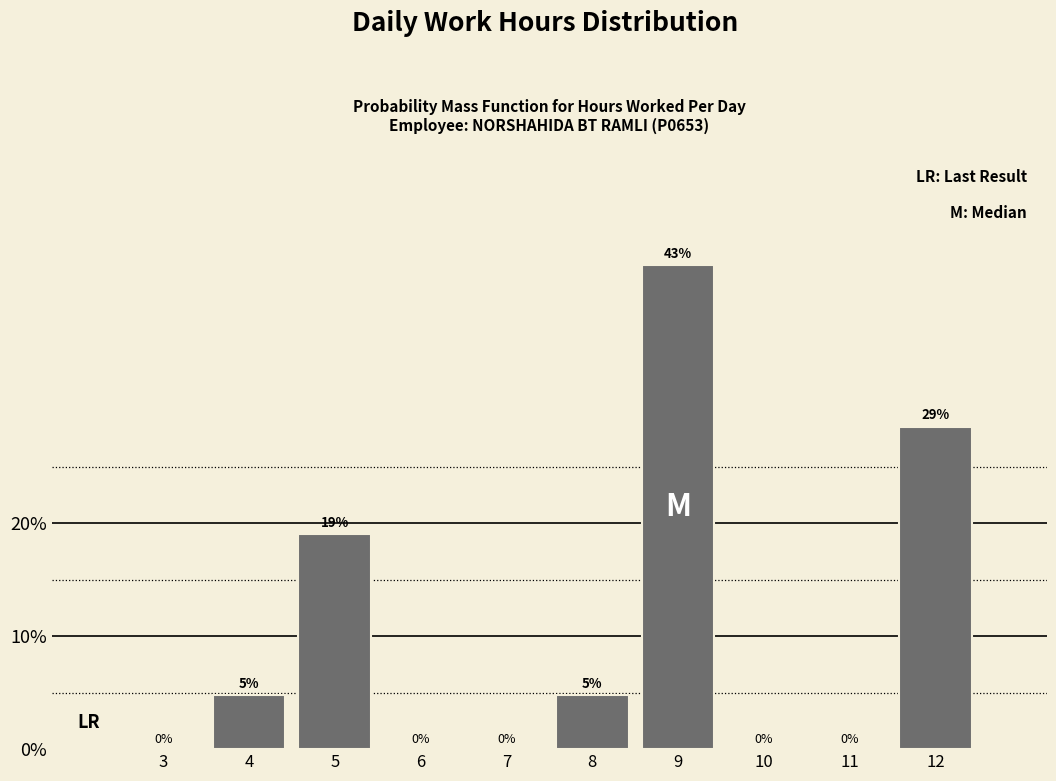

At which label is the value closest to 21?

5